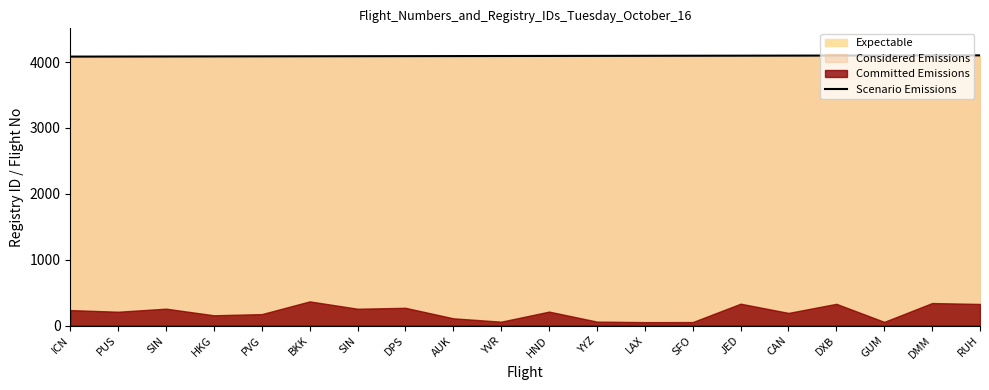

The chart shows a value of 5382 at LAX. True or false?

False